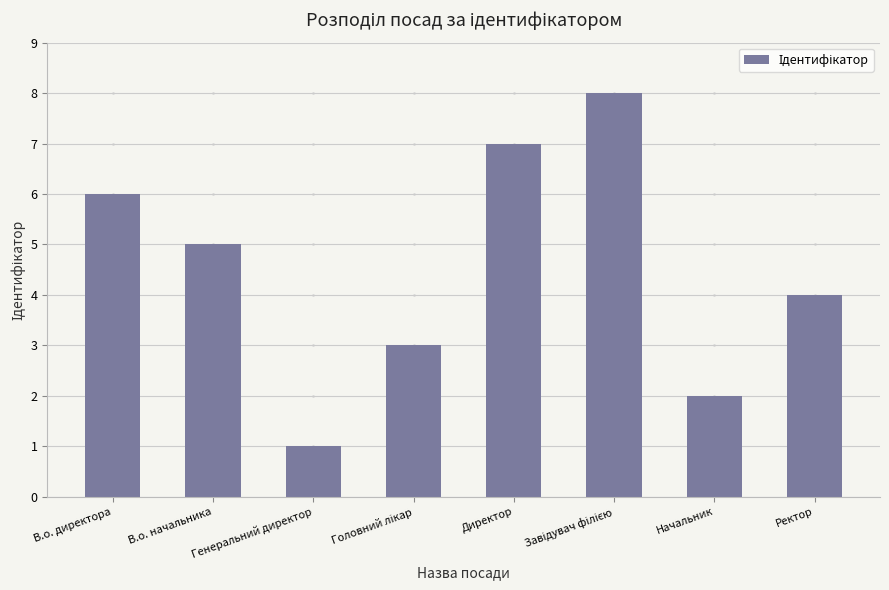

What is the difference between the values at Начальник and Генеральний директор?

1